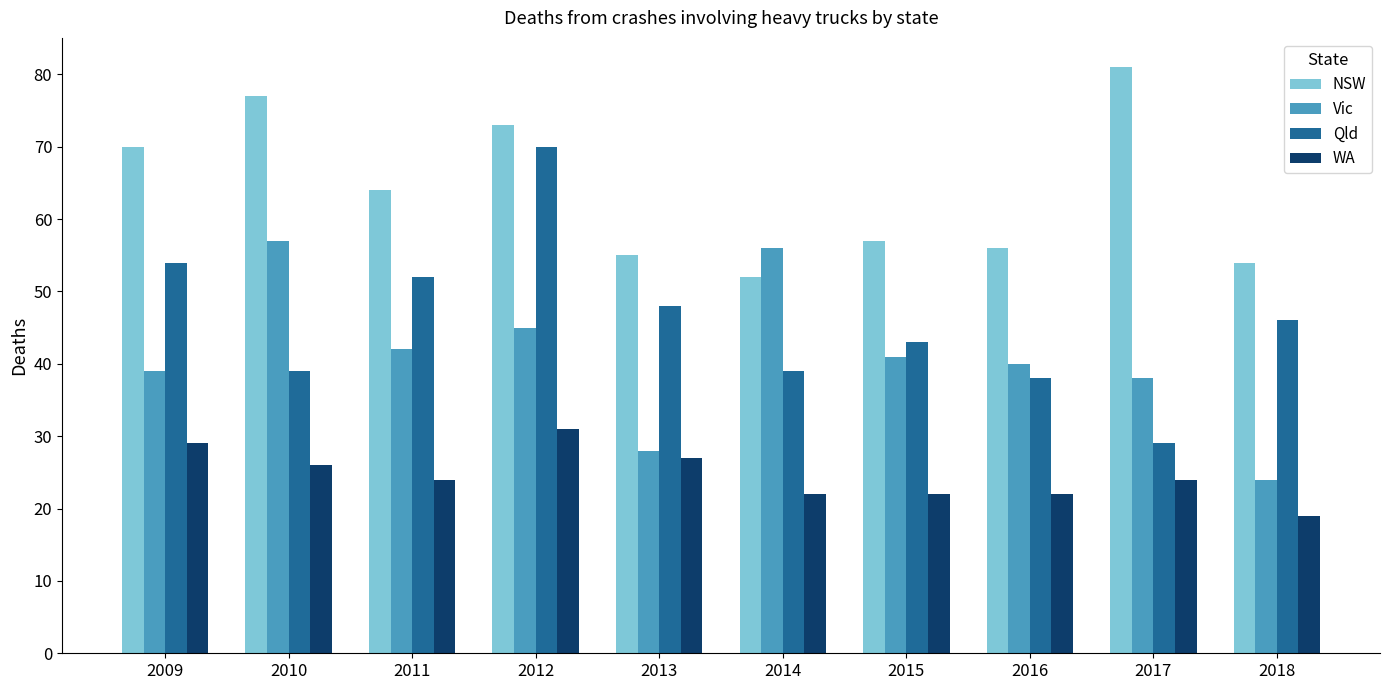

Rank the series by their maximum value, from lowest to highest.

WA, Vic, Qld, NSW